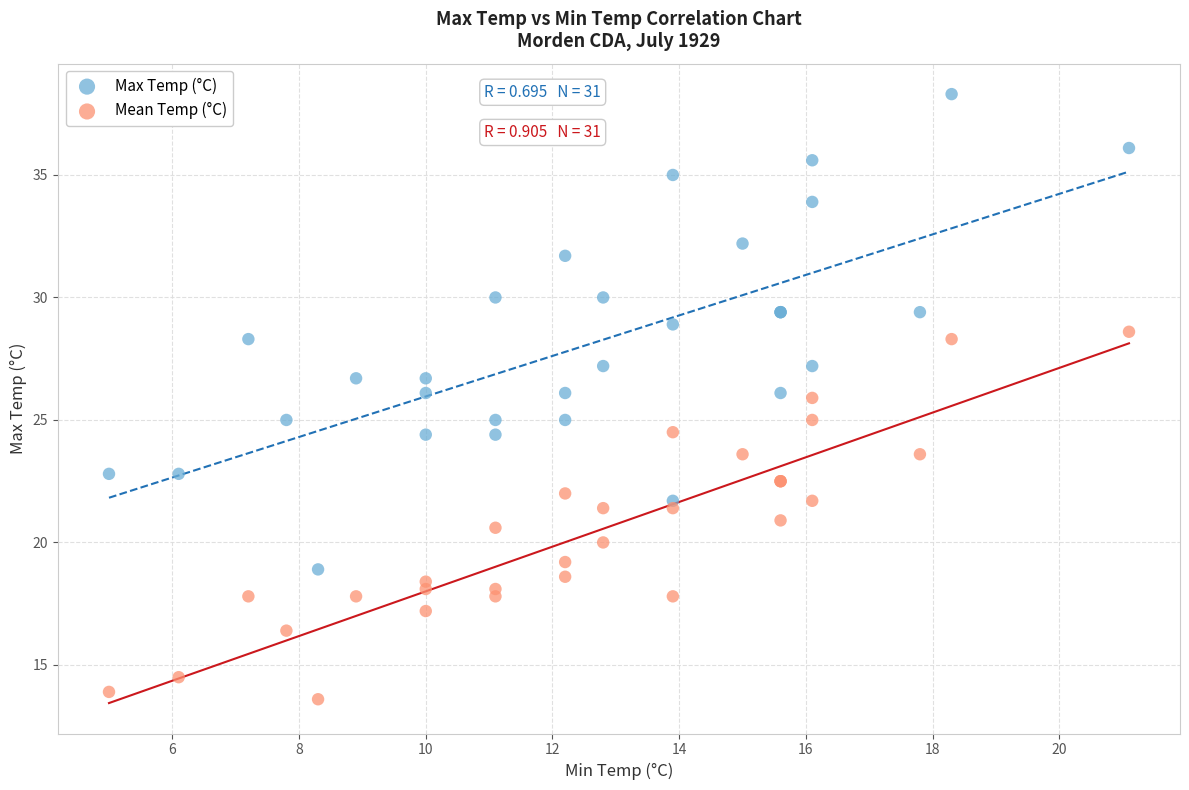

Which series reaches the minimum Y coordinate?

Mean Temp (°C)